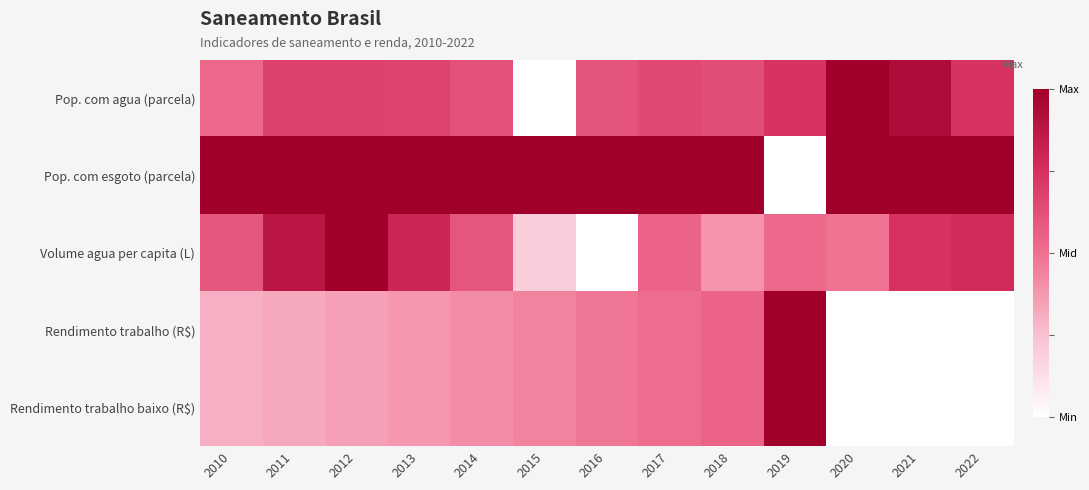

What is the total value across all series at 2014?

3.0